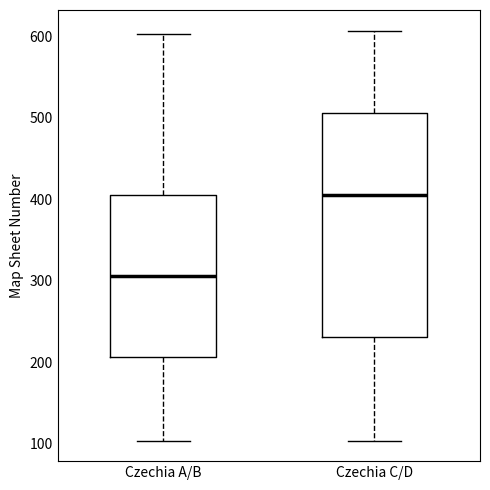

Which box is the tallest, from its lower edge to its upper edge?

Czechia C/D